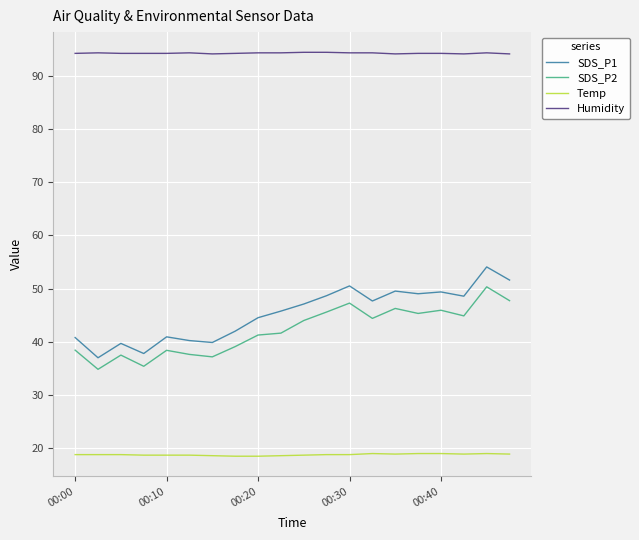

What is the difference between the maximum and minimum values in the SDS_P2 series?

15.5